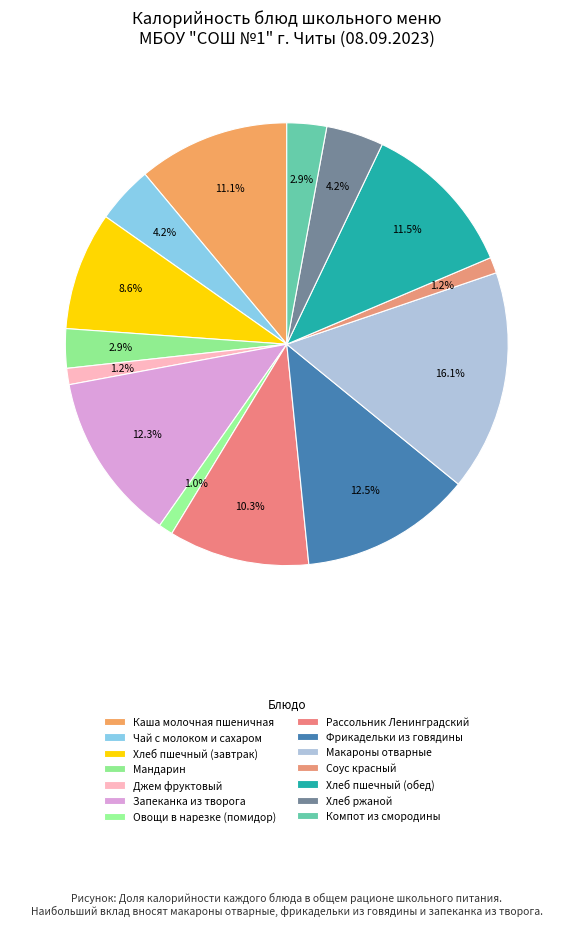

Is the sum of Хлеб пшечный (завтрак) and Запеканка из творога greater than half?

No